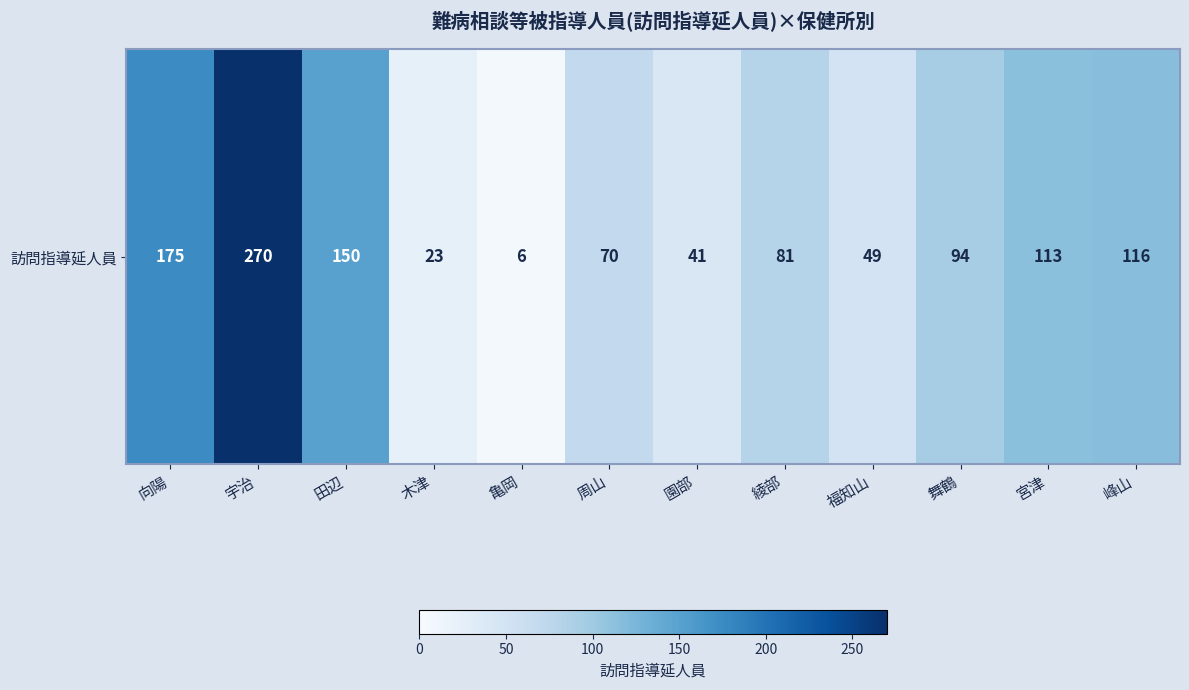

What is the sum of the values at 向陽 and 亀岡?

181